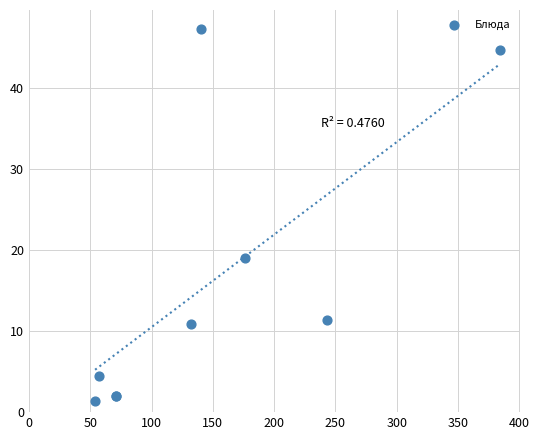

What Y value in the scatter plot is closest to 24?

19.0